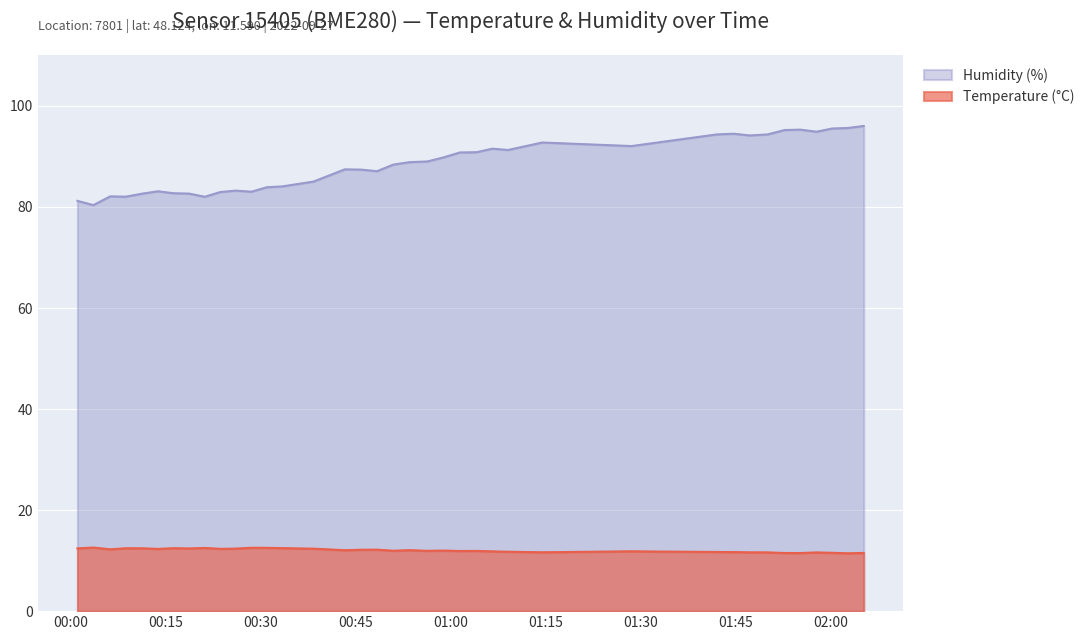

True or false: Temperature (°C) has more than 2 interior local peaks.

True